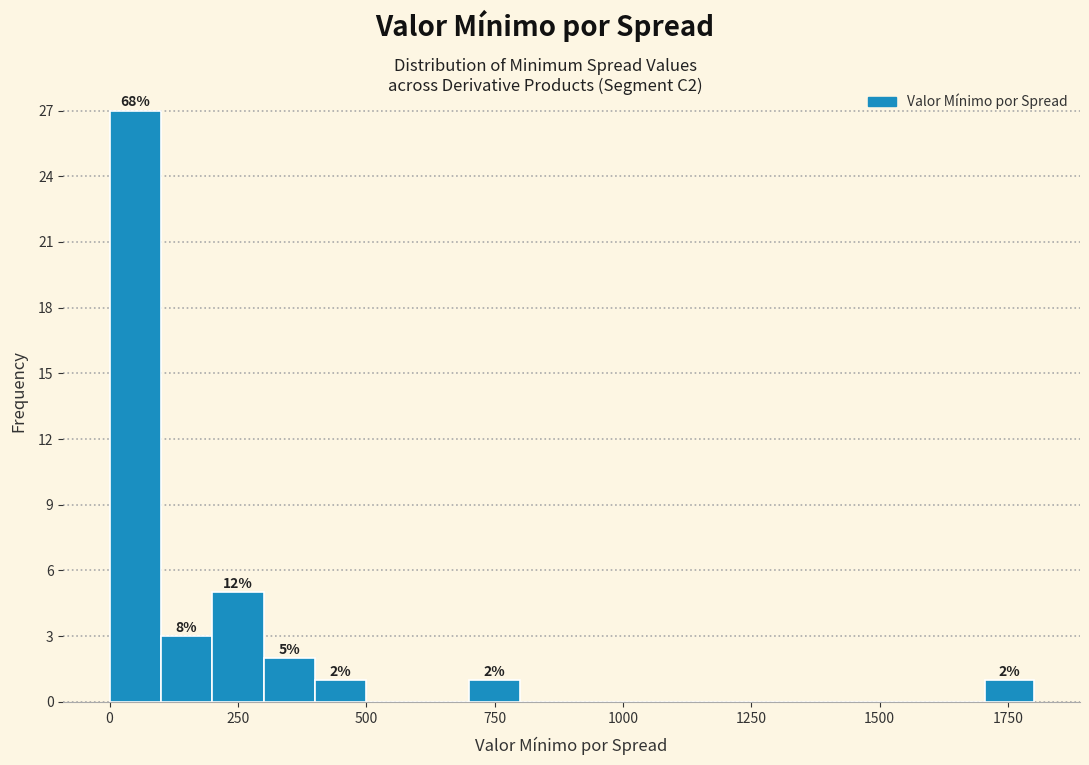

Around what value on the x-axis is the tallest bar? Give the approximate position of its centre, as read against the axis.

50